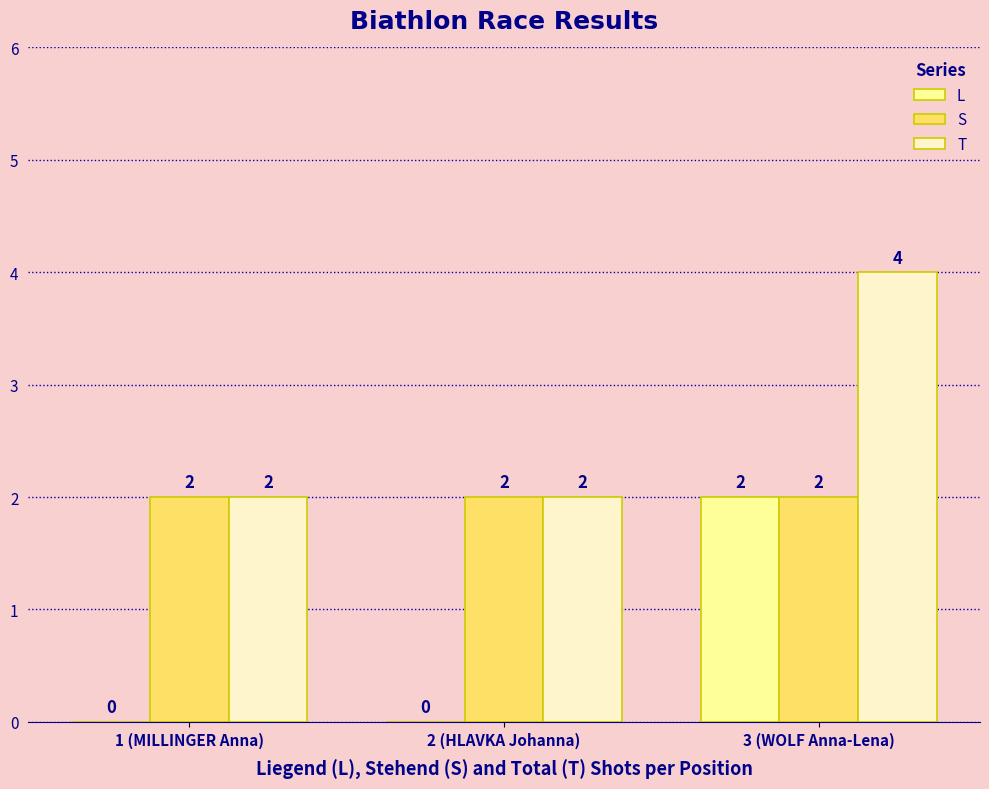

True or false: S has a value of 2 at 3 (WOLF Anna-Lena).

True